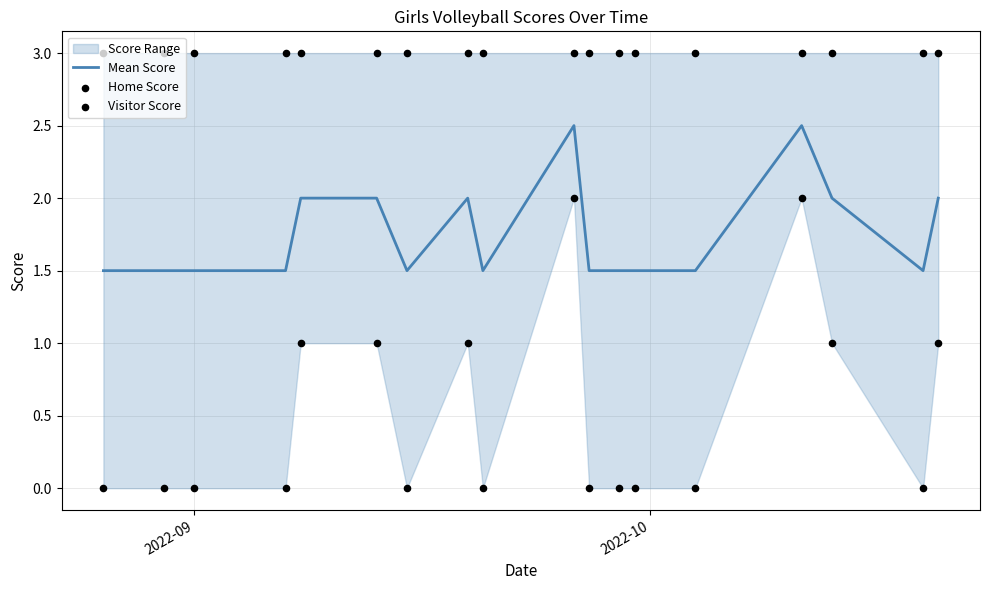

Which series reaches the maximum Y coordinate?

Home Score